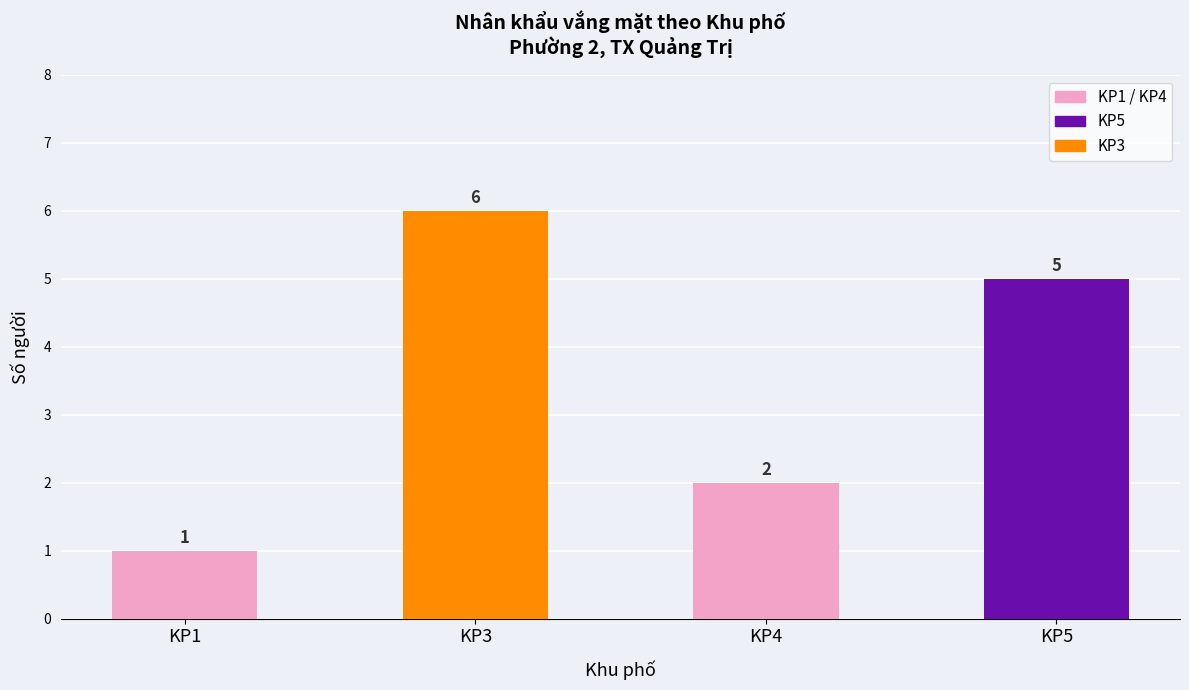

What value does the data have at KP1?

1